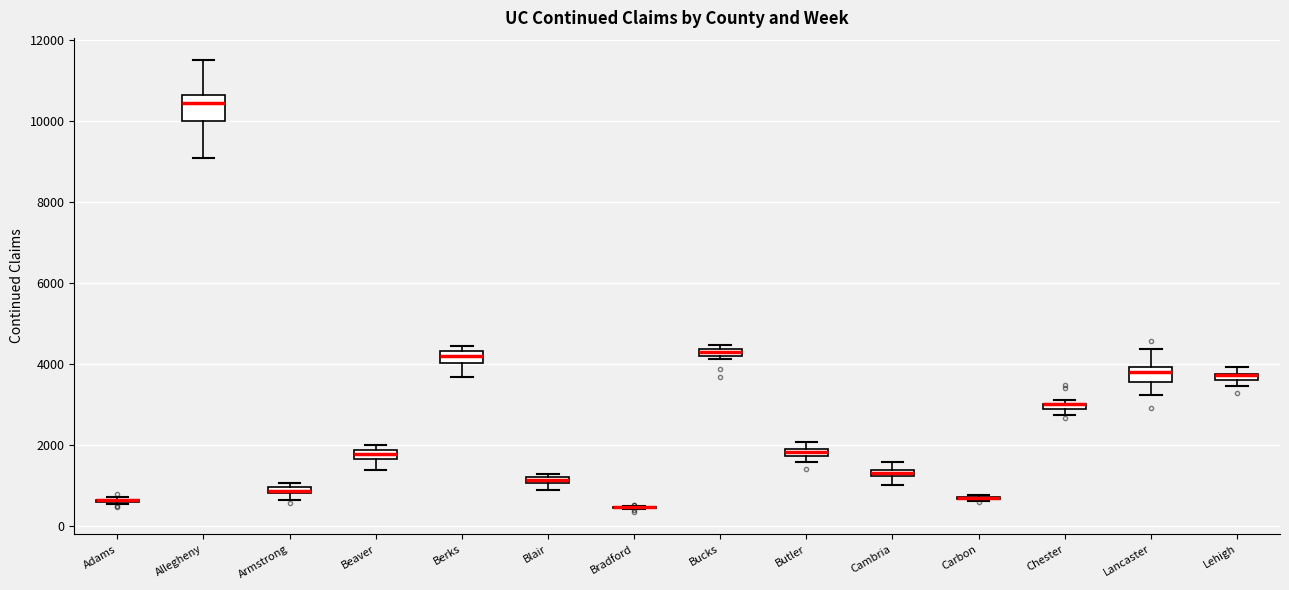

Comparing the boxes themselves (not the whiskers), which one is the tallest?

Allegheny